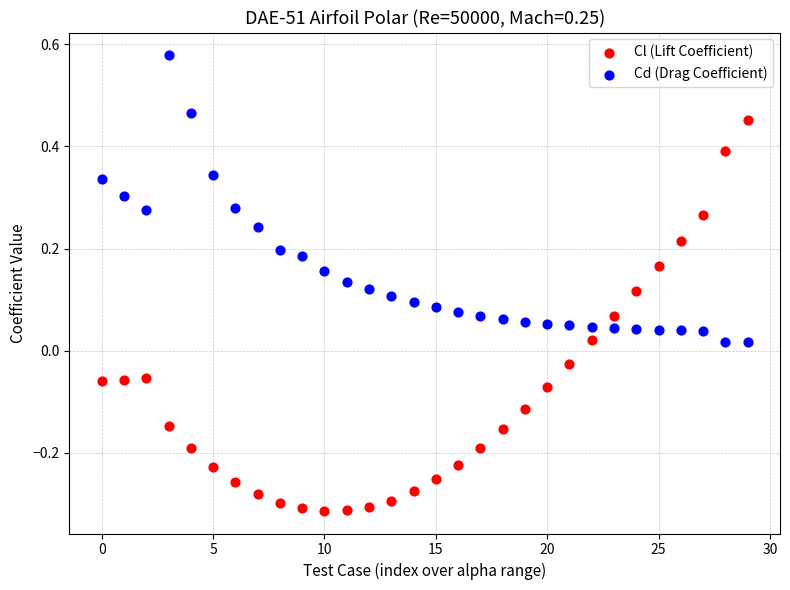

Which series contains the lowest Y value?

Cl (Lift Coefficient)